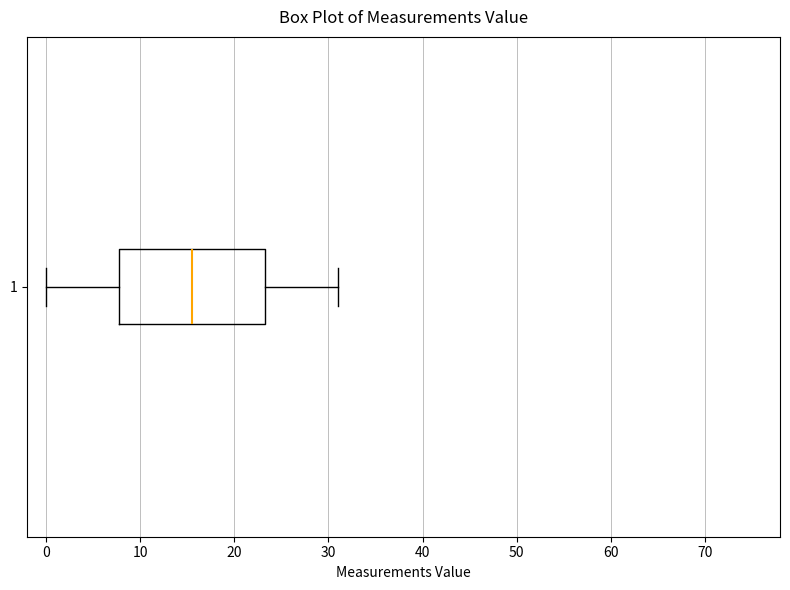

Transcribe this box plot: give where the median line is, the range the box spans, and where the two whiskers end, as read against the x-axis. The values are not printed on the chart, so give them approximately, as read against the axis.

median 16, box 8 to 23, whiskers 0 to 31